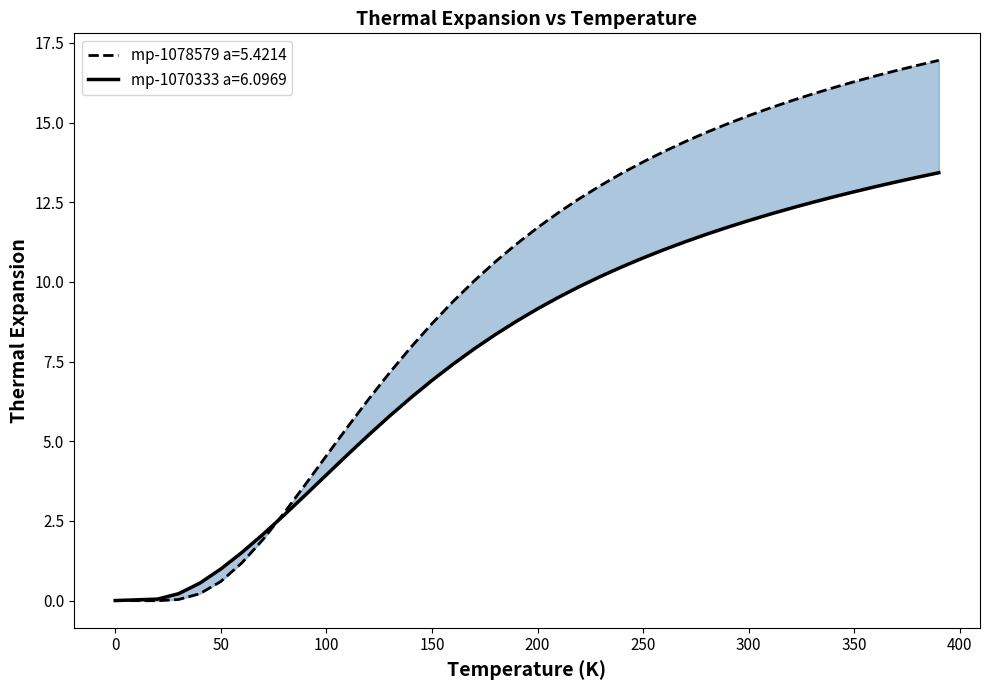

What is the average value of the mp-1078579 a=5.4214 series?

9.9